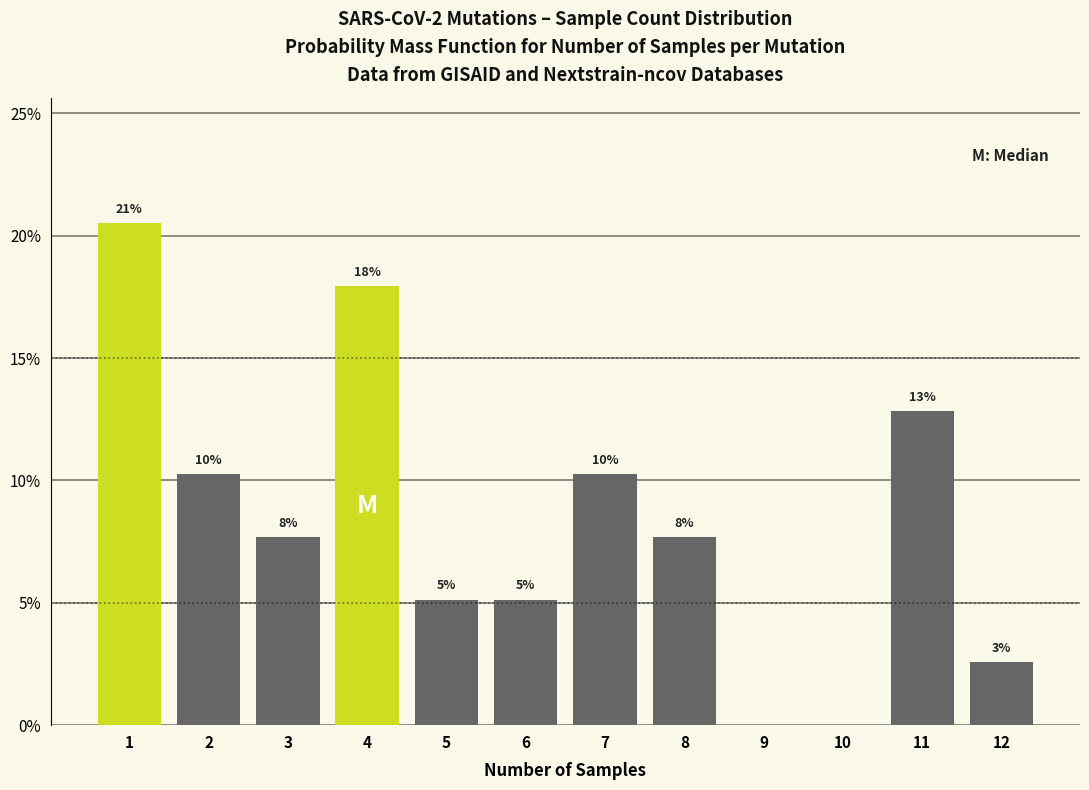

Are the bars horizontal?

No